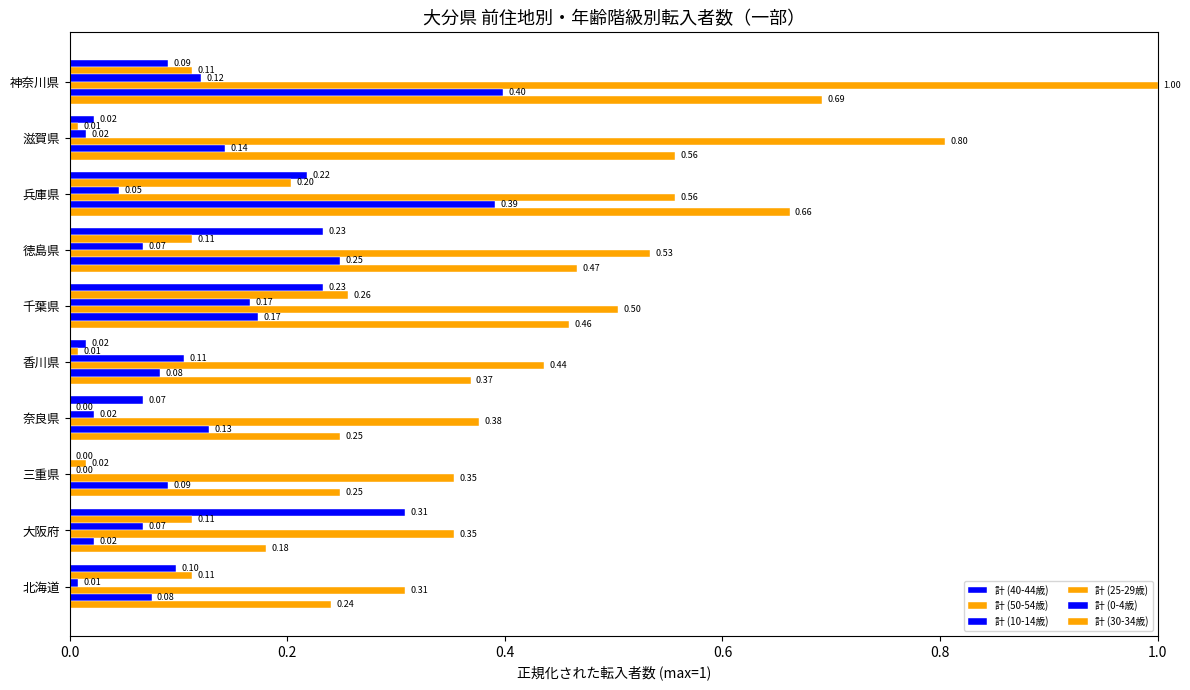

How many data points does each series have?

10